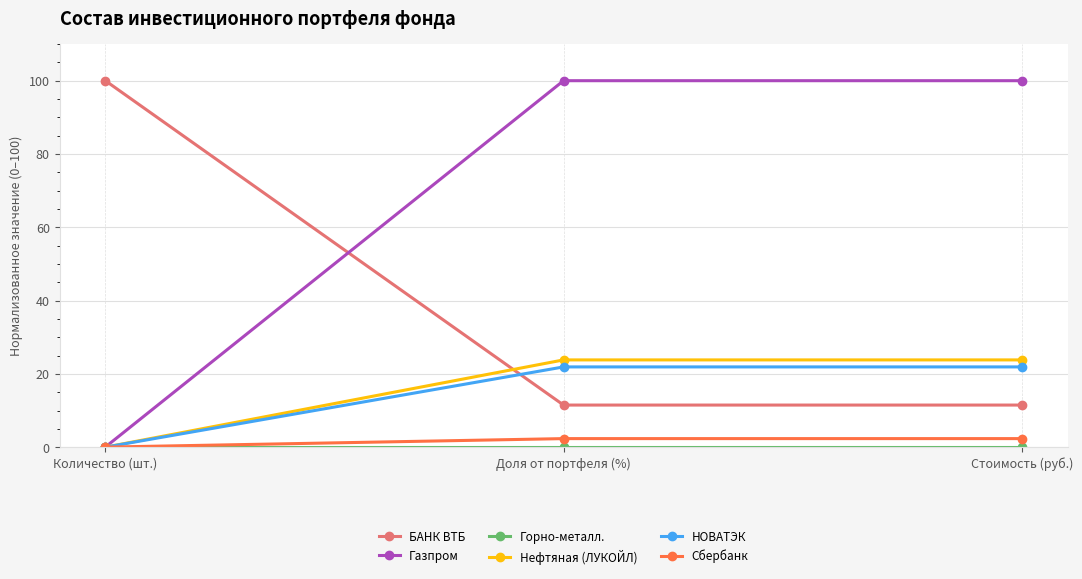

The value of Нефтяная (ЛУКОЙЛ) at Стоимость (руб.) is 23.8. True or false?

True